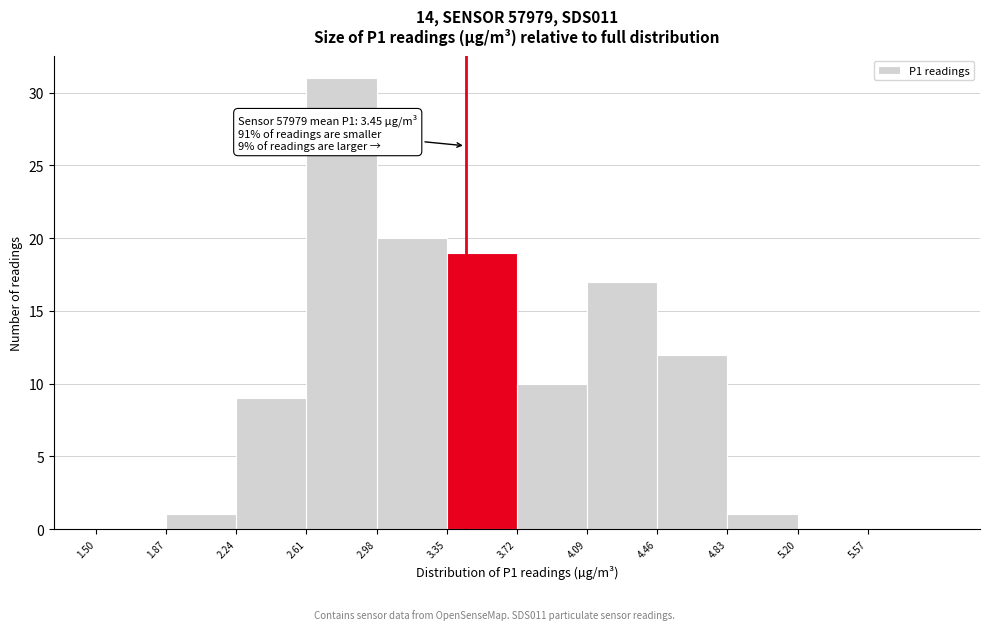

Over which range of the x-axis is the bar tallest?

2.61 to 2.98